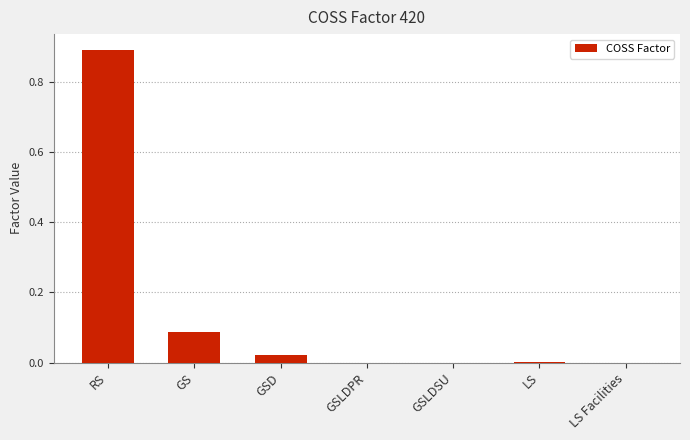

How many categories are shown in the chart?

7